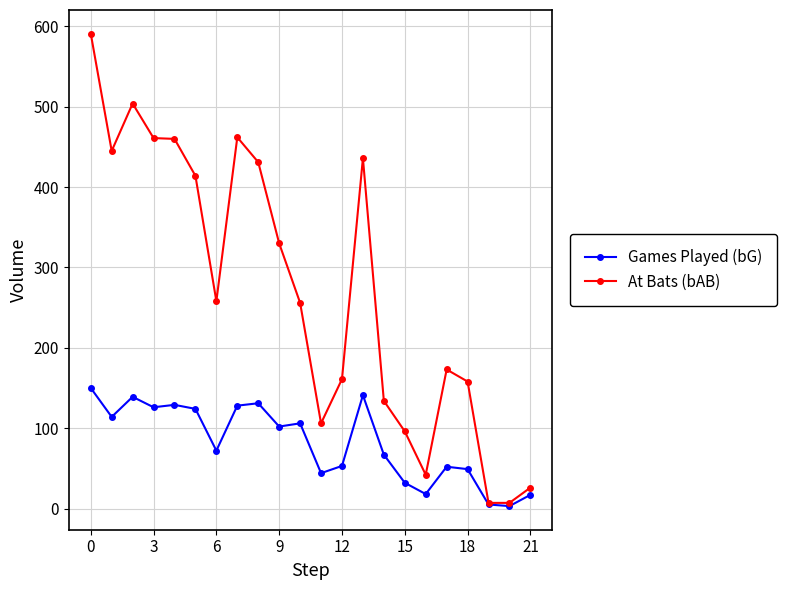

Which series has the widest spread of values?

At Bats (bAB)